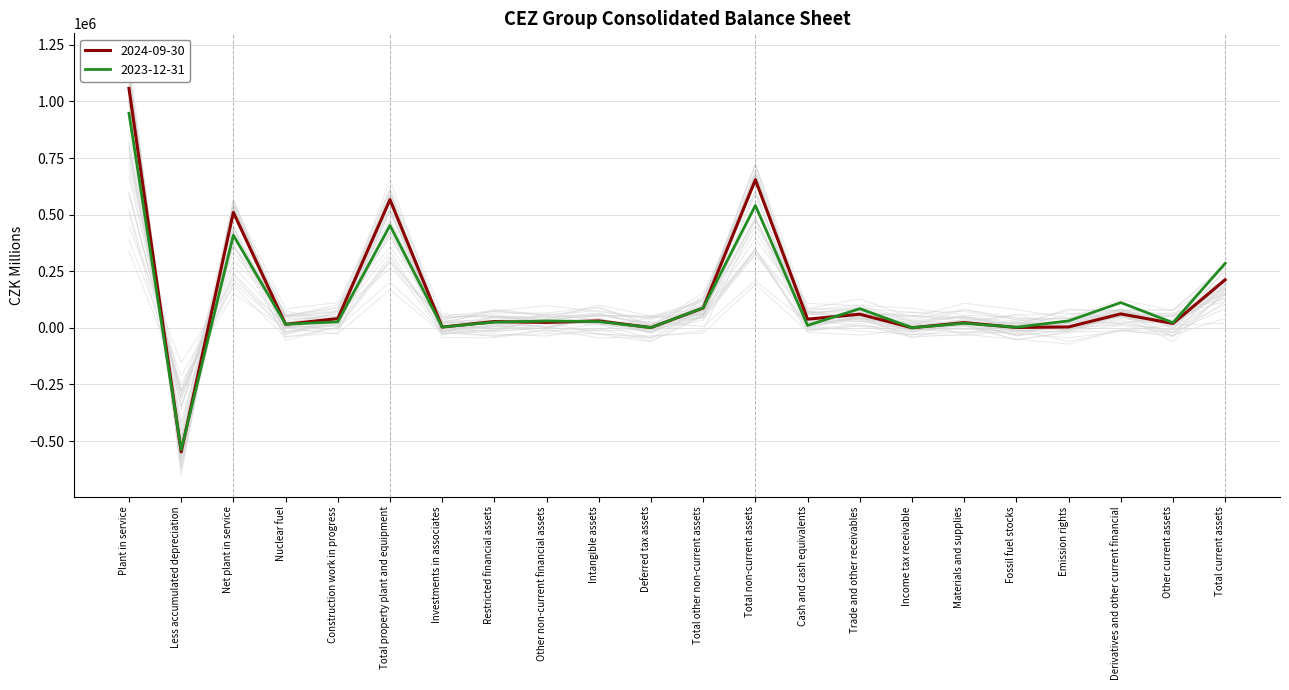

Where is the first local maximum for 2023-12-31?

Net plant in service